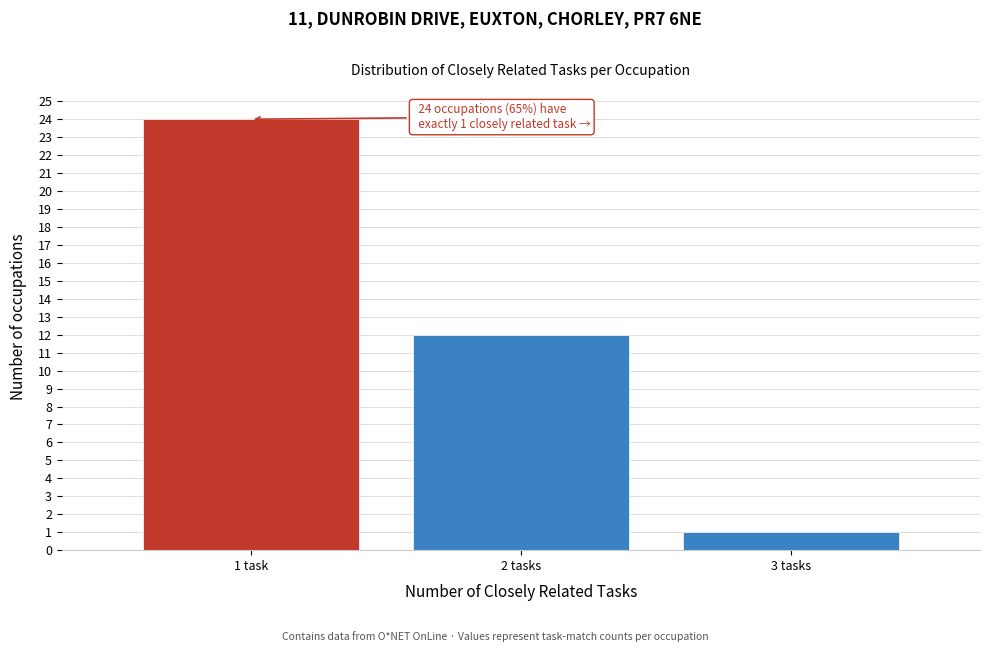

Reading left to right, what are all the values shown in this chart?

24	12	1